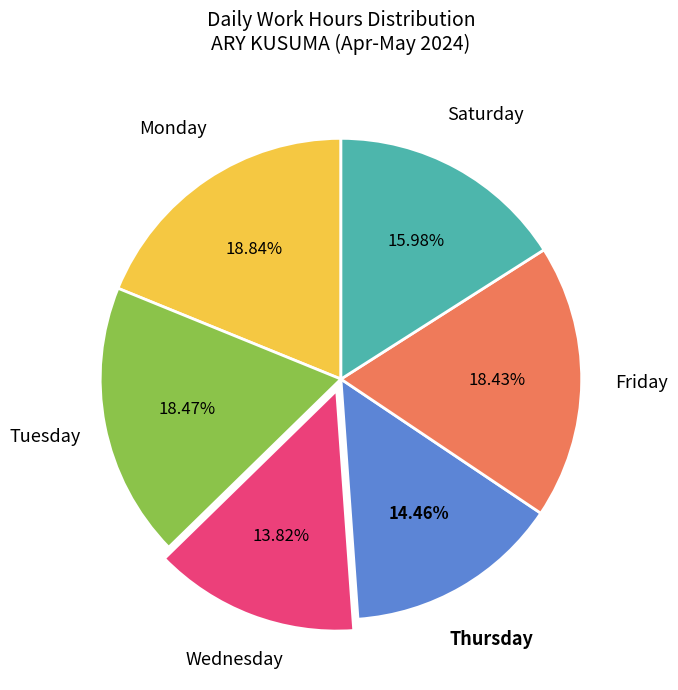

Do Tuesday and Friday together represent more than half of the pie?

No